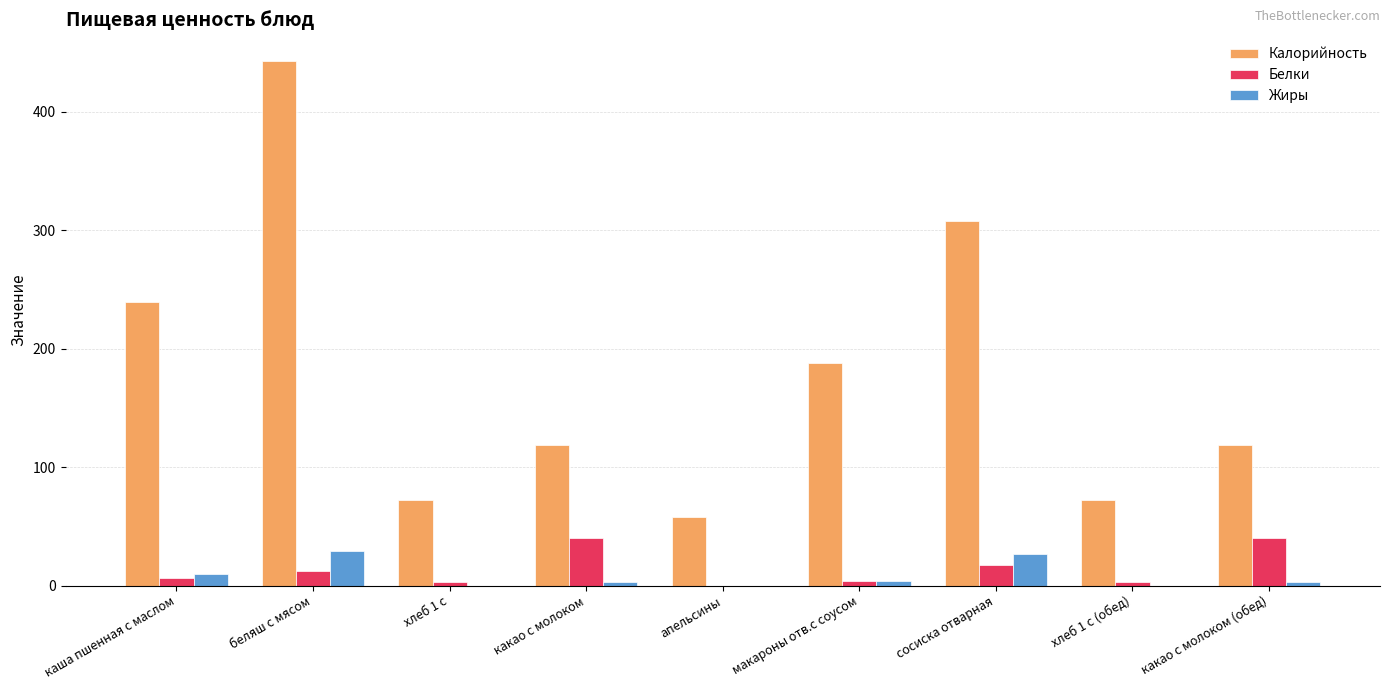

Between сосиска отварная and какао с молоком (обед), which series saw the biggest shift?

Калорийность